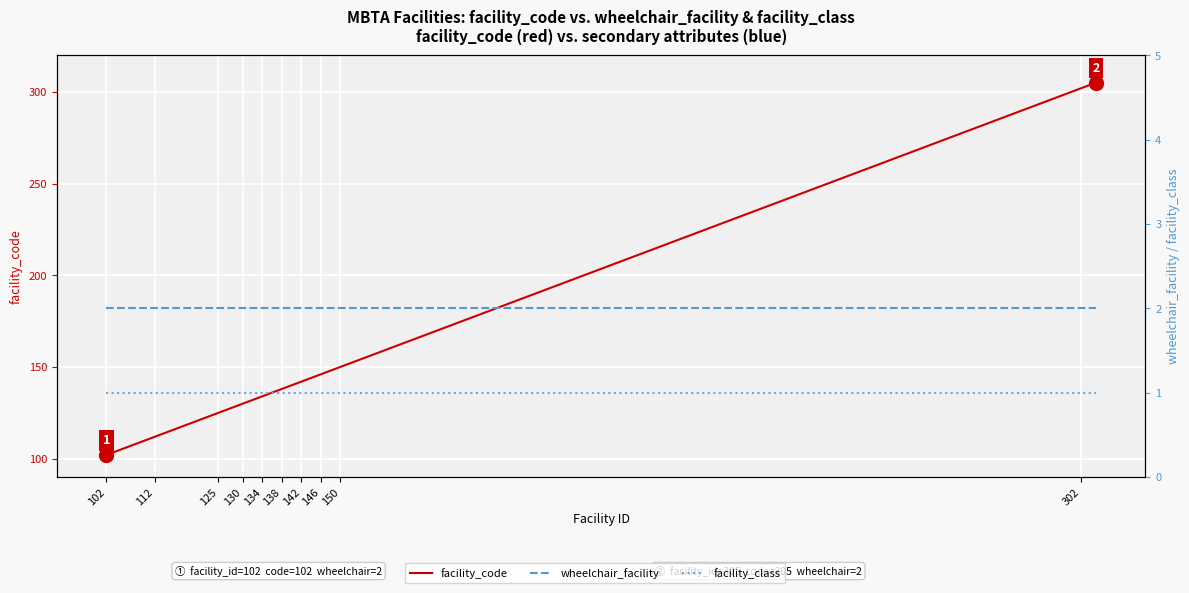

What is the sum of all facility_code values?

6153